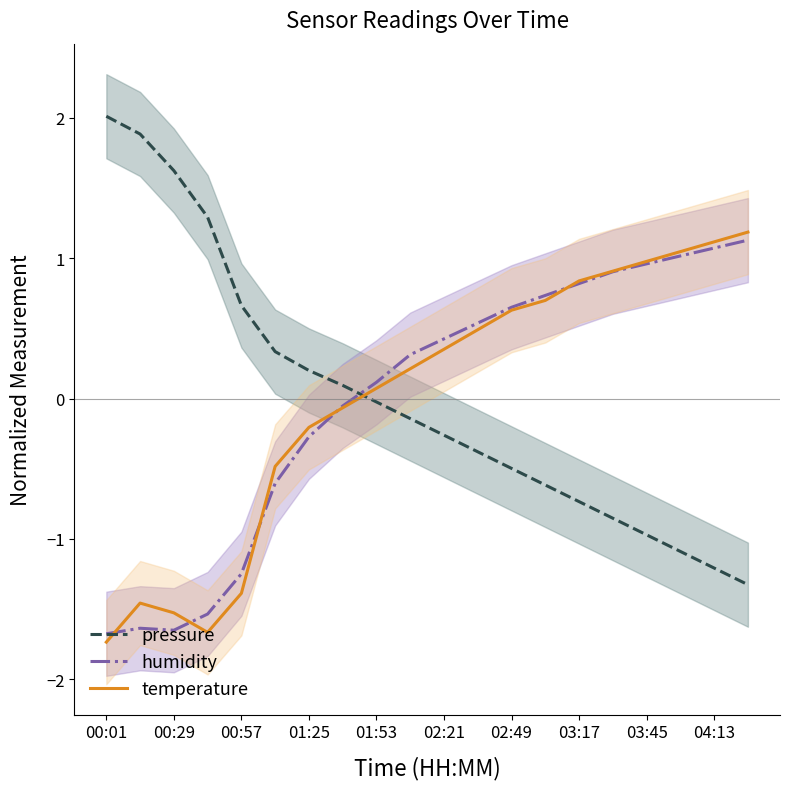

After their last crossing, which series has the higher values: humidity or pressure?

humidity